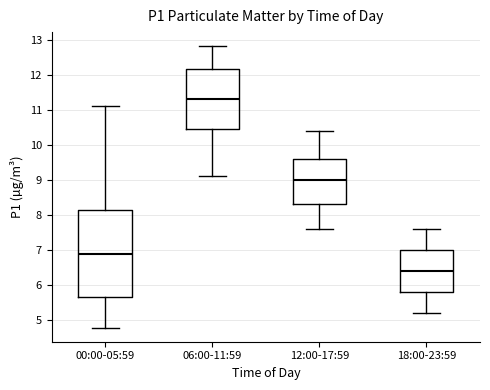

Which box's median line is the highest?

06:00-11:59